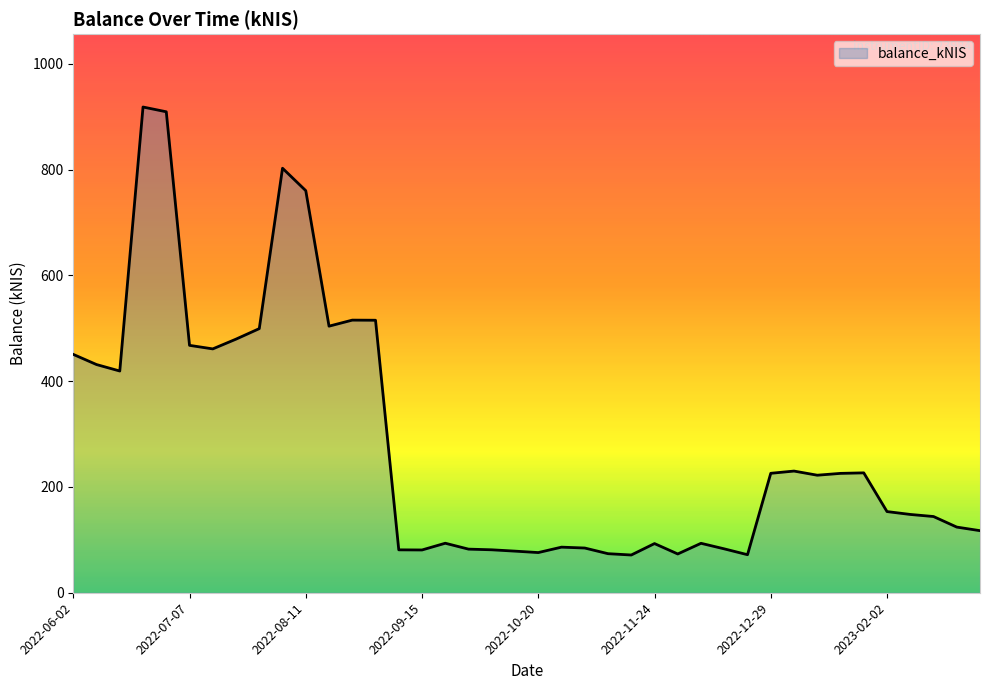

What is the difference between the maximum and minimum values?

847.0